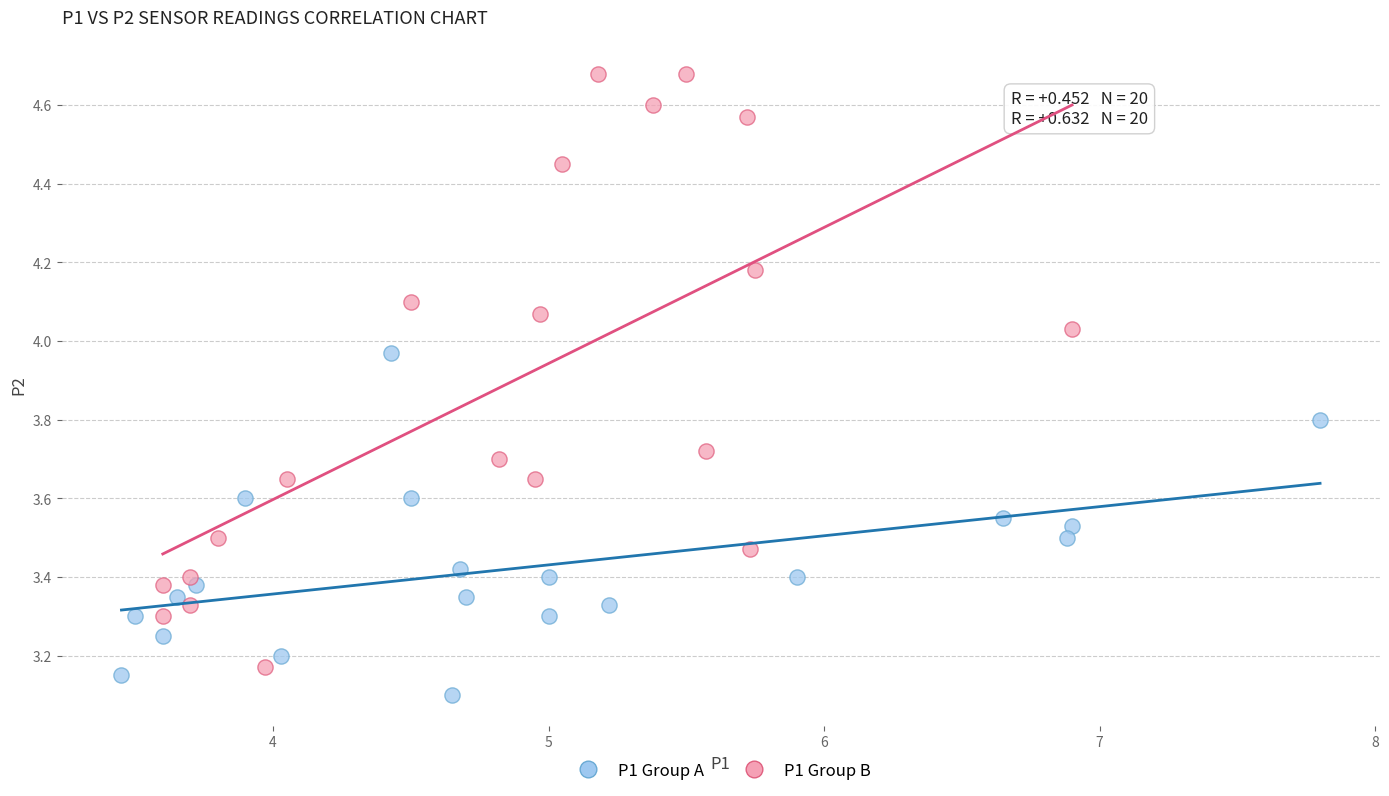

What are all the series names shown in the legend?

P1 Group A, P1 Group B